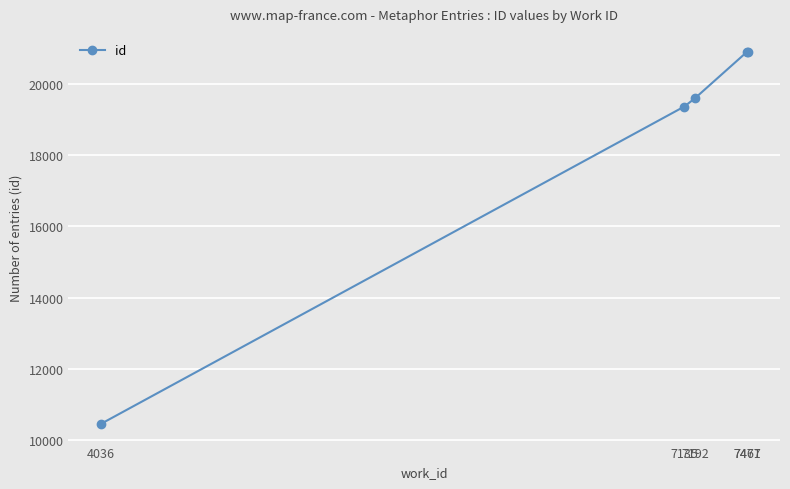

Which category has the lowest value across all series?

4036